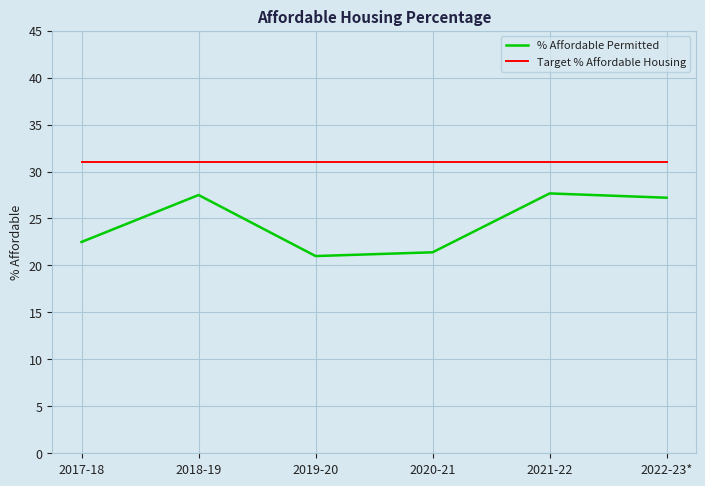

What is the spread (max minus min) of values at 2018-19?

3.5